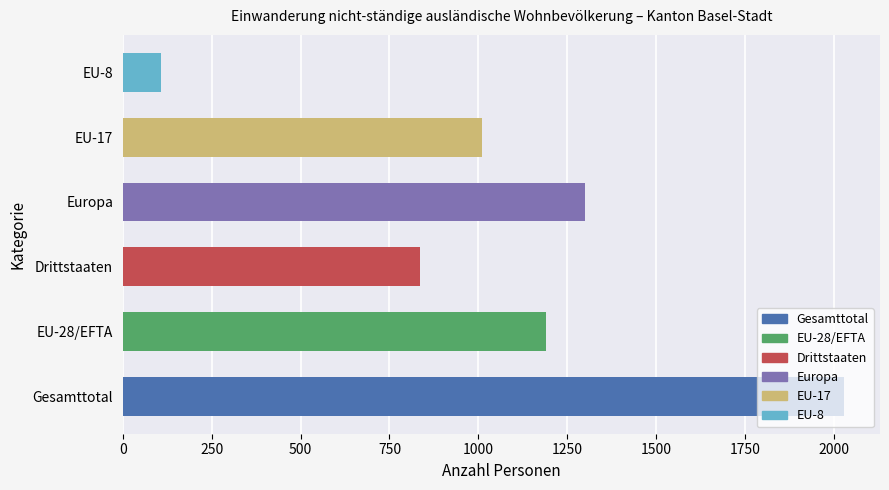

What is the difference between the maximum and minimum values?

1920